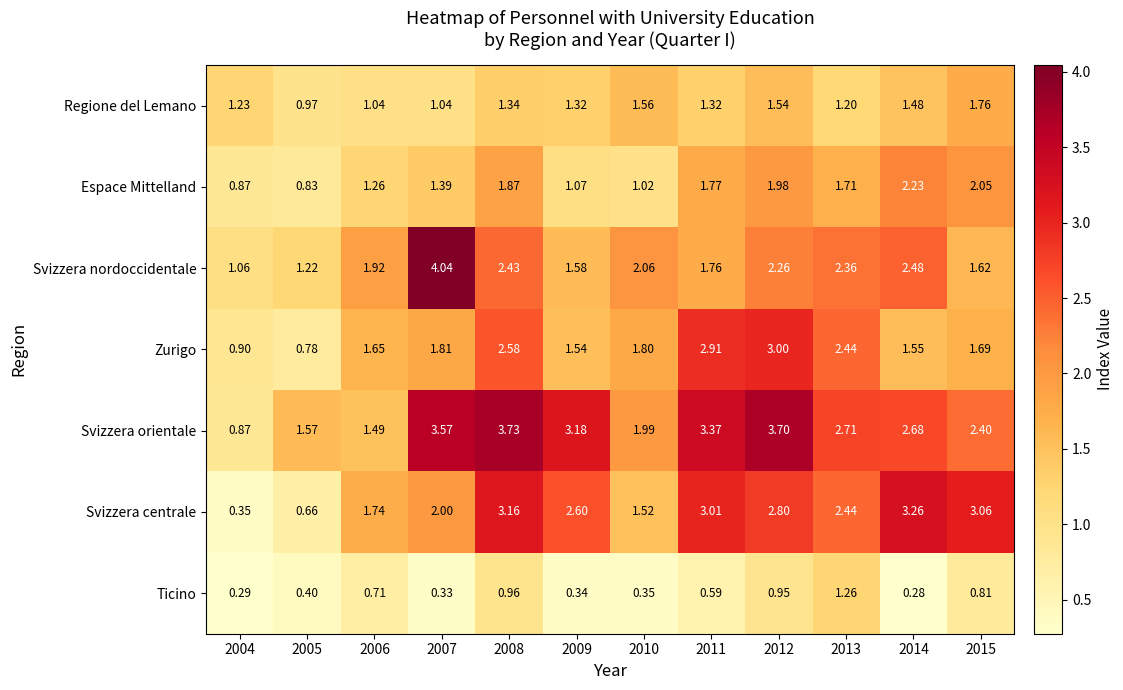

List the series in order of their peak value, highest first.

Svizzera nordoccidentale, Svizzera orientale, Svizzera centrale, Zurigo, Espace Mittelland, Regione del Lemano, Ticino